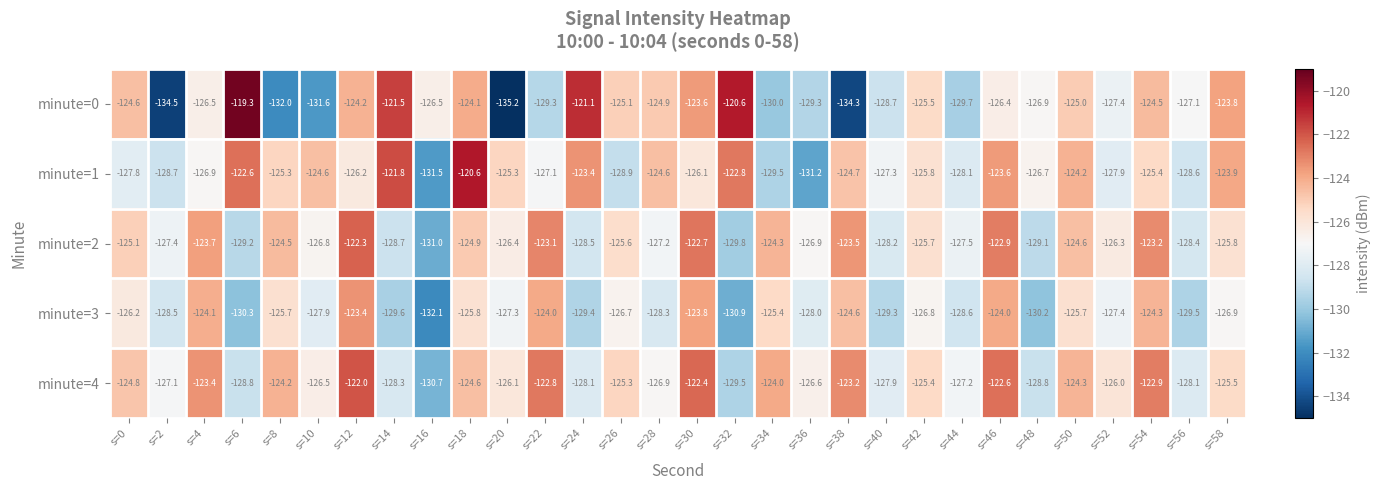

How many values in the minute=0 series exceed -126?

14